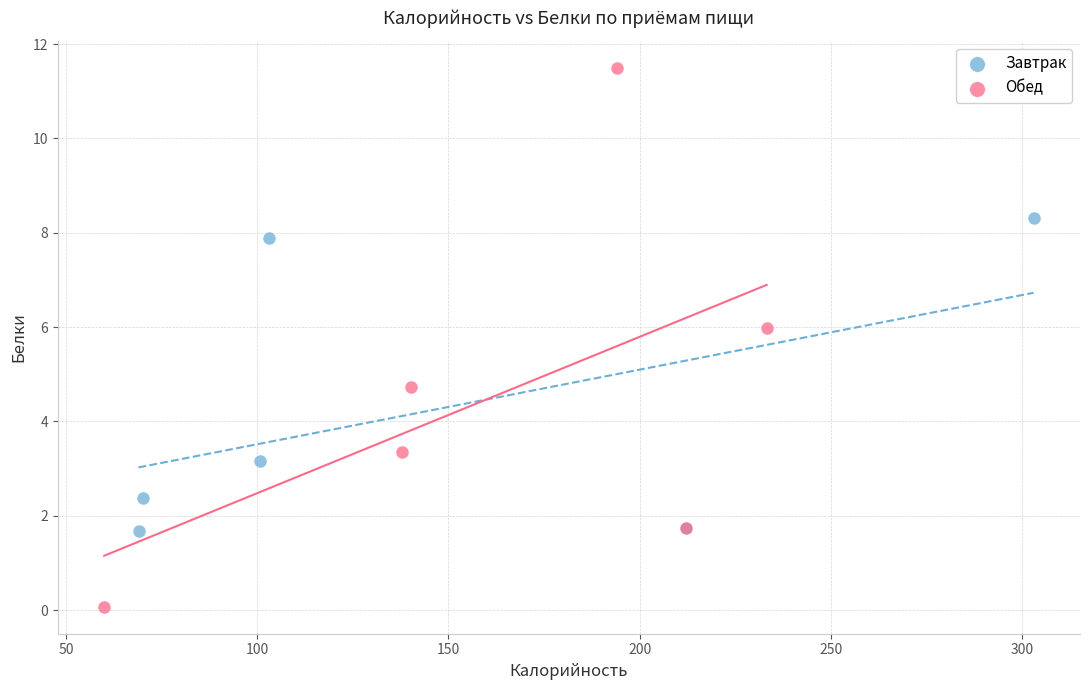

Which series has the widest spread of Y values?

Обед